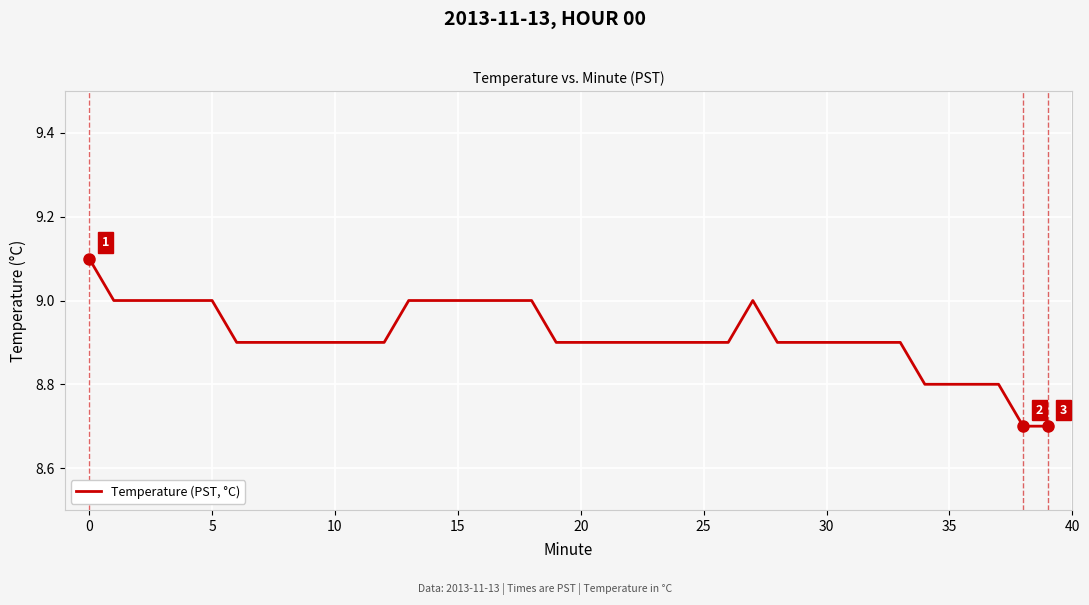

Reading left to right, list all the values displayed in this chart.

9.1	9.0	9.0	9.0	9.0	9.0	8.9	8.9	8.9	8.9	8.9	8.9	8.9	9.0	9.0	9.0	9.0	9.0	9.0	8.9	8.9	8.9	8.9	8.9	8.9	8.9	8.9	9.0	8.9	8.9	8.9	8.9	8.9	8.9	8.8	8.8	8.8	8.8	8.7	8.7